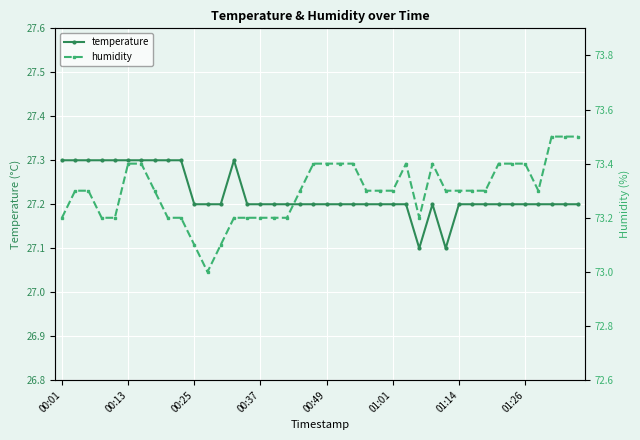

Where is the first local minimum for humidity?

11